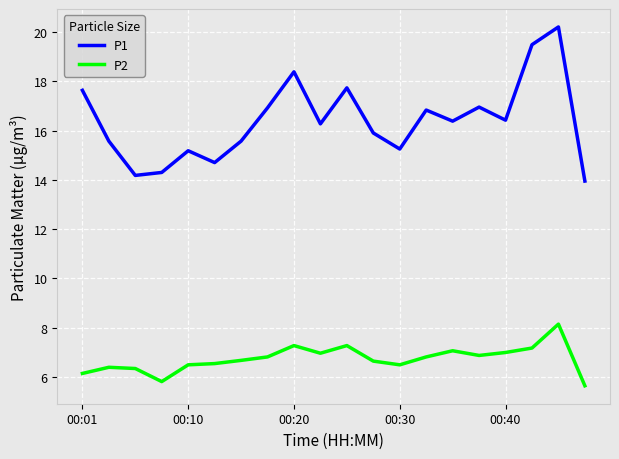

Does the chart display data point markers on the line(s)?

No